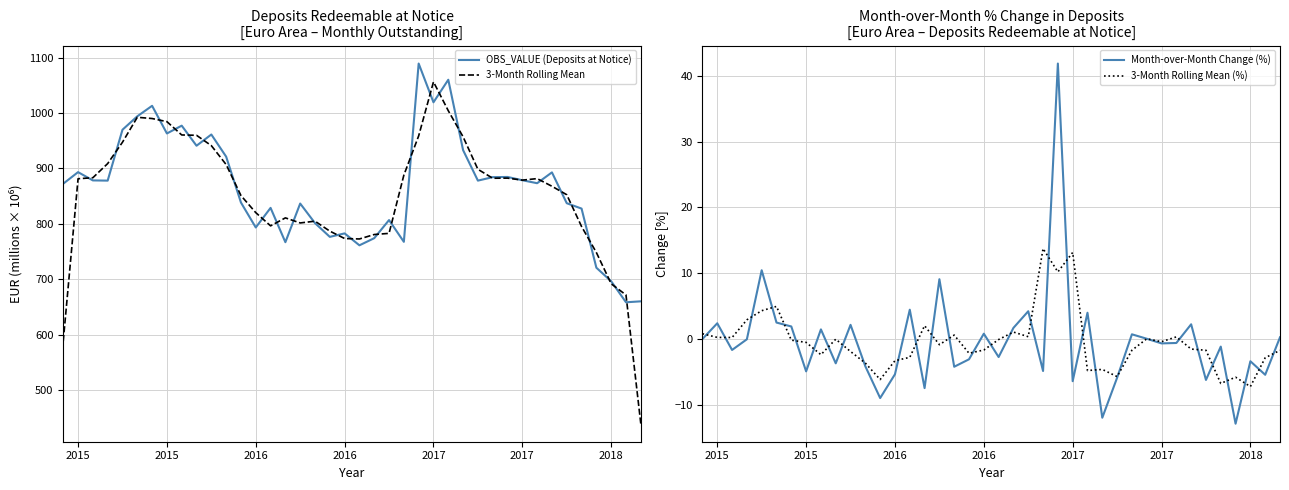

Where is 3-Month Rolling Mean (%) nearest to the value 3?

2016